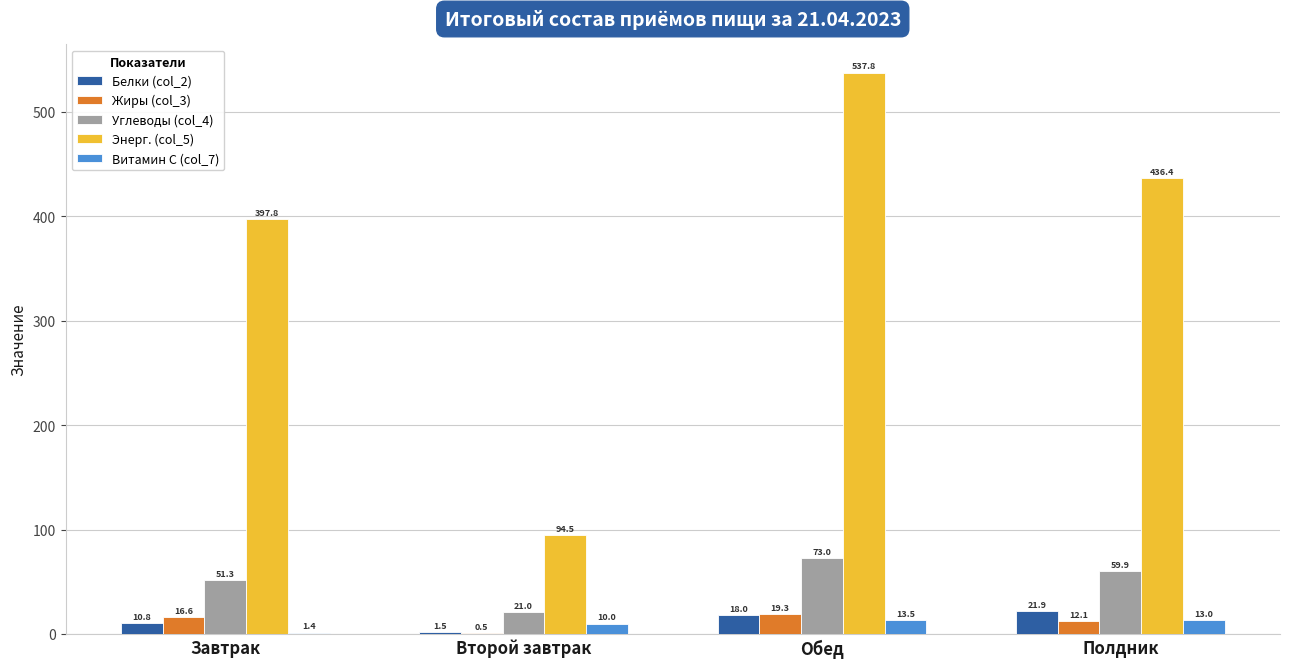

Between Завтрак and Полдник, which series saw the biggest shift?

Энерг. (col_5)